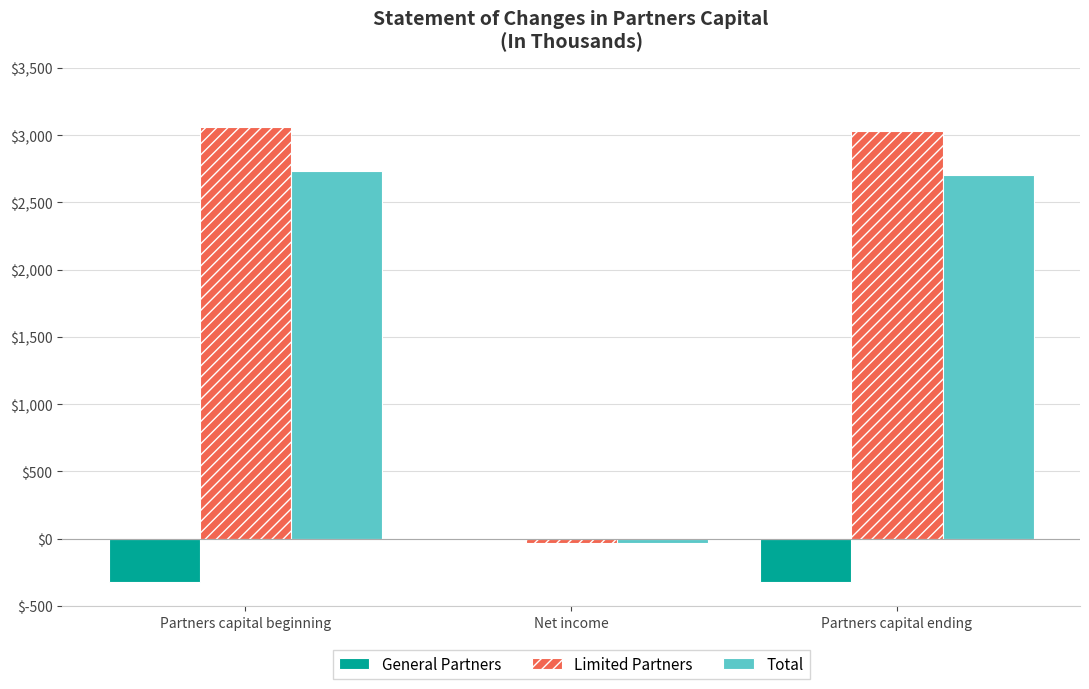

How many values in Limited Partners are above zero?

2